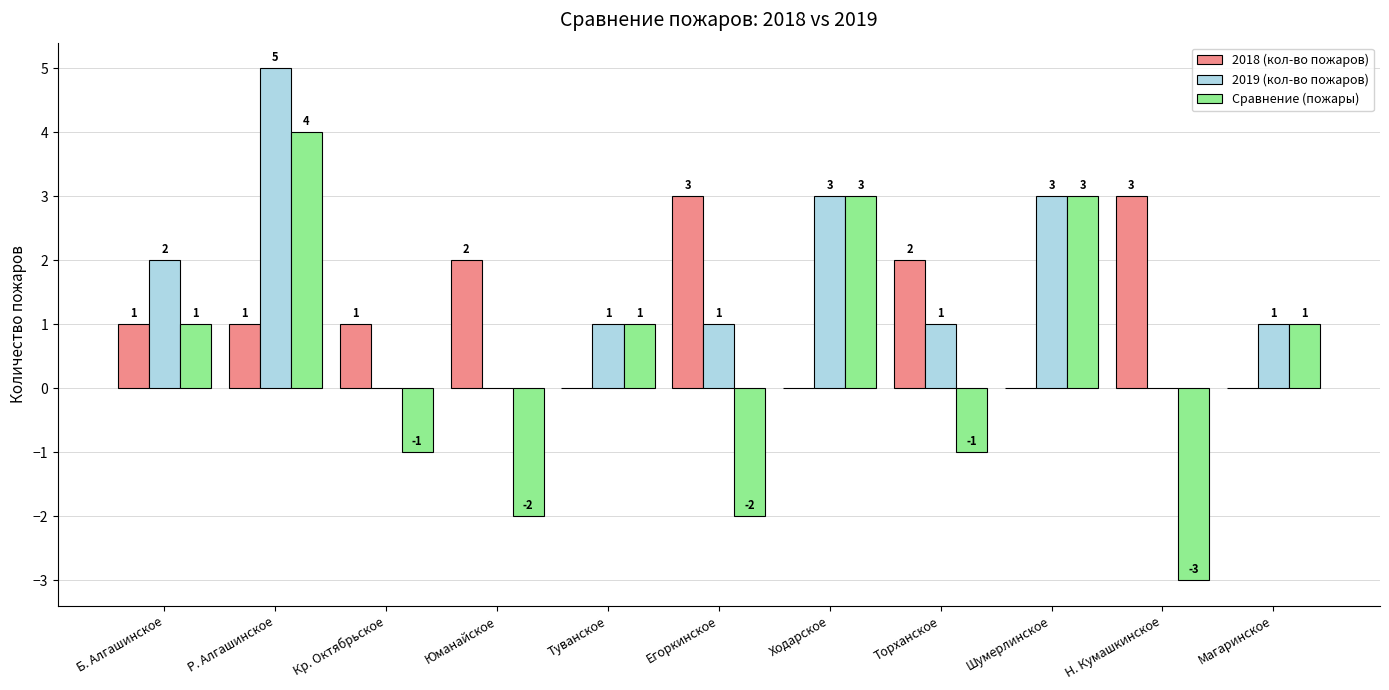

Reading left to right, list all the values displayed in this chart.

2018 (кол-во пожаров): Б. Алгашинское=1	Р. Алгашинское=1	Кр. Октябрьское=1	Юманайское=2	Туванское=0	Егоркинское=3	Ходарское=0	Торханское=2	Шумерлинское=0	Н. Кумашкинское=3	Магаринское=0
2019 (кол-во пожаров): Б. Алгашинское=2	Р. Алгашинское=5	Кр. Октябрьское=0	Юманайское=0	Туванское=1	Егоркинское=1	Ходарское=3	Торханское=1	Шумерлинское=3	Н. Кумашкинское=0	Магаринское=1
Сравнение (пожары): Б. Алгашинское=1	Р. Алгашинское=4	Кр. Октябрьское=-1	Юманайское=-2	Туванское=1	Егоркинское=-2	Ходарское=3	Торханское=-1	Шумерлинское=3	Н. Кумашкинское=-3	Магаринское=1